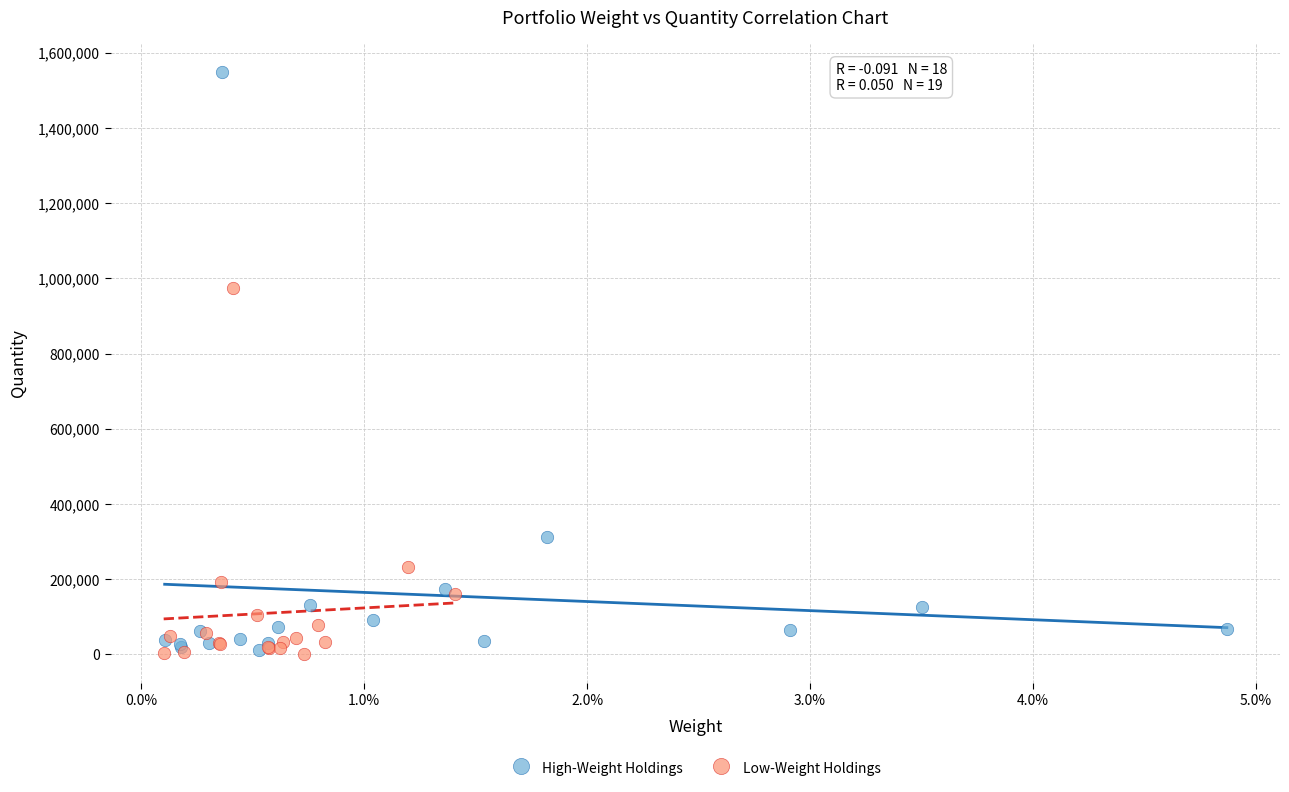

Which series has the widest spread of Y values?

High-Weight Holdings